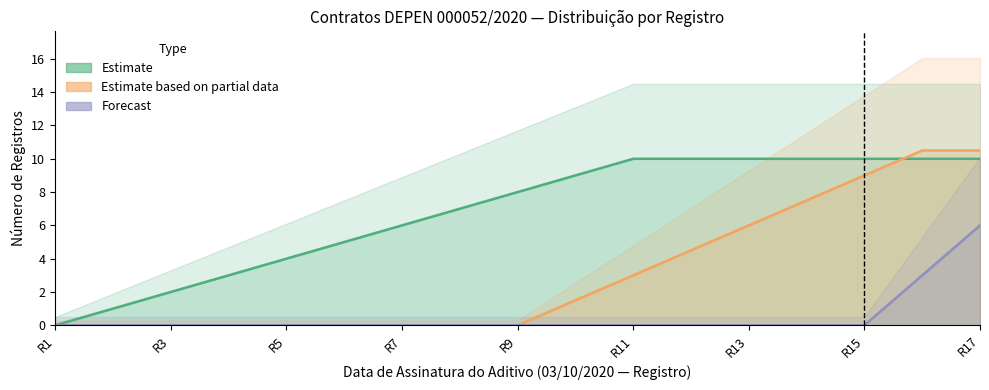

True or false: Estimate based on partial data and Estimate cross at least once.

False